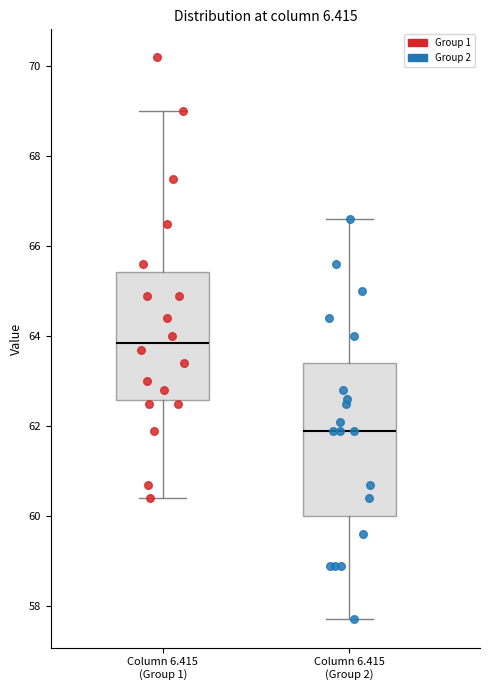

Reading left to right, transcribe this box plot: for each box, give where its median line is, the range the box spans, and where its two whiskers end, as read against the y-axis. The values are not printed on the chart, so give them approximately, as read against the axis.

Column 6.415 (Group 1): median 63.8, box 62.6 to 65.4, whiskers 60.4 to 69.0
Column 6.415 (Group 2): median 62.0, box 60.0 to 63.4, whiskers 57.8 to 66.6